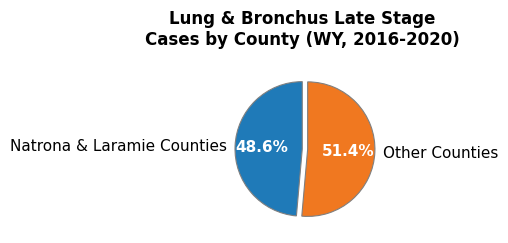

Between Natrona & Laramie Counties and Other Counties, which is larger?

Other Counties